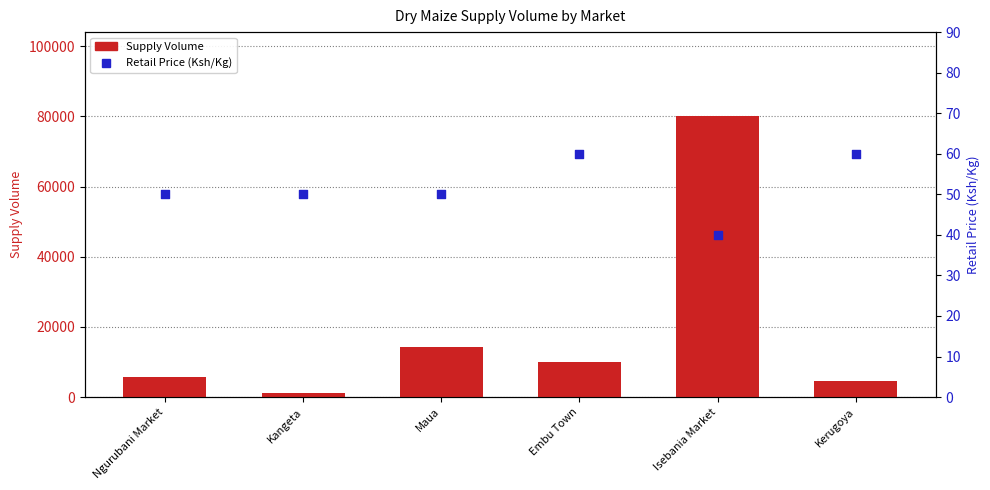

At how many categories does at least one series exceed 41537?

1